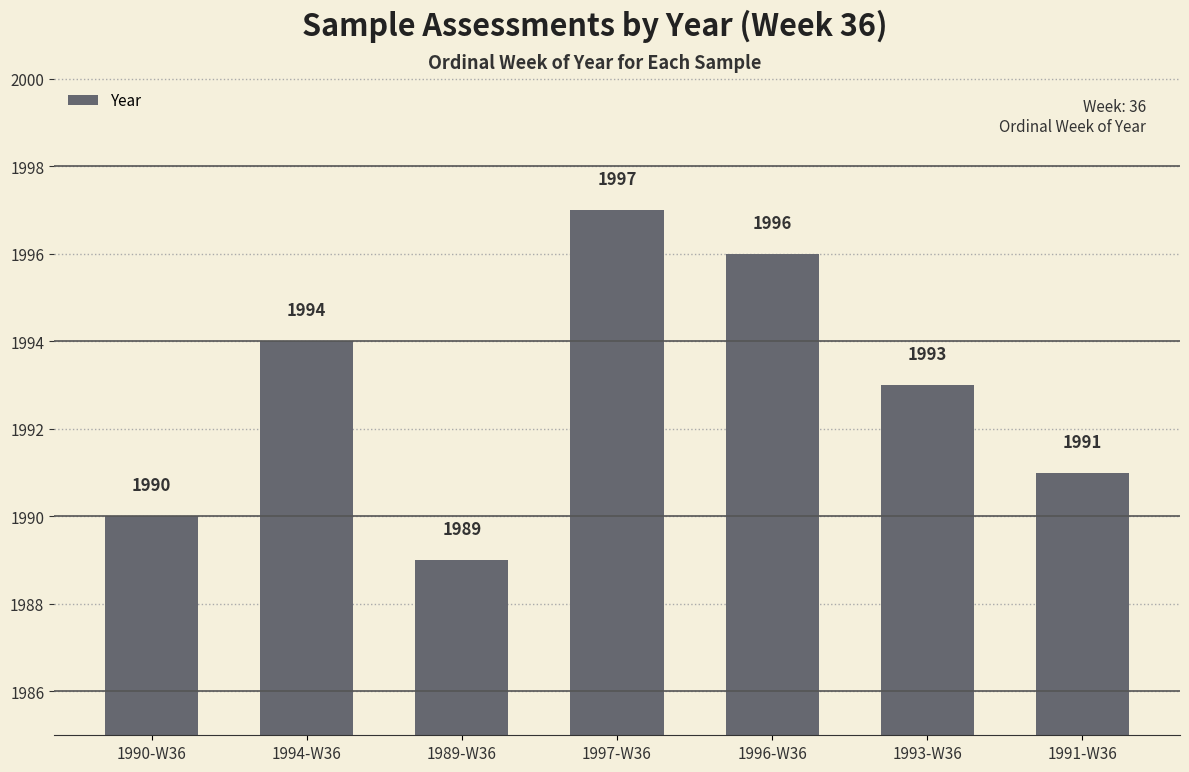

At which label does the data first exceed 1993?

1994-W36